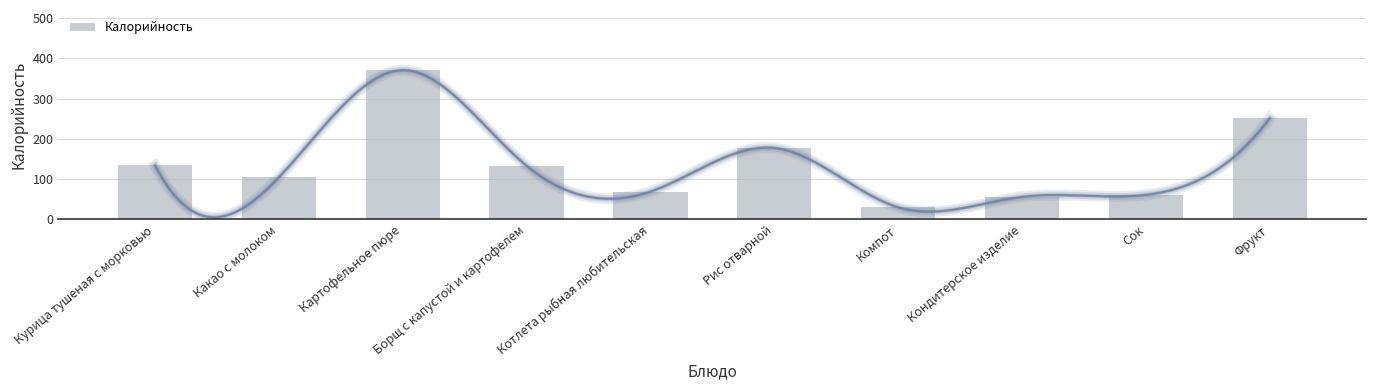

Are the bars grouped side by side (vs. stacked)?

No